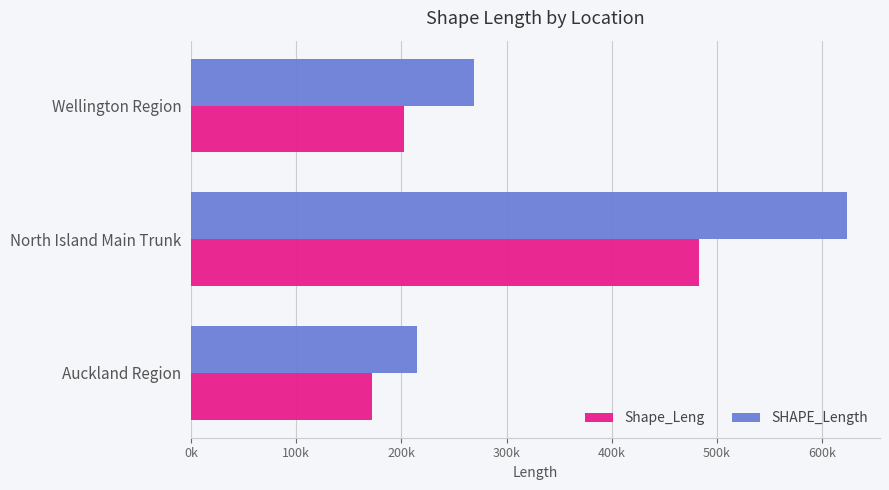

What are all the series names shown in the legend?

Shape_Leng, SHAPE_Length